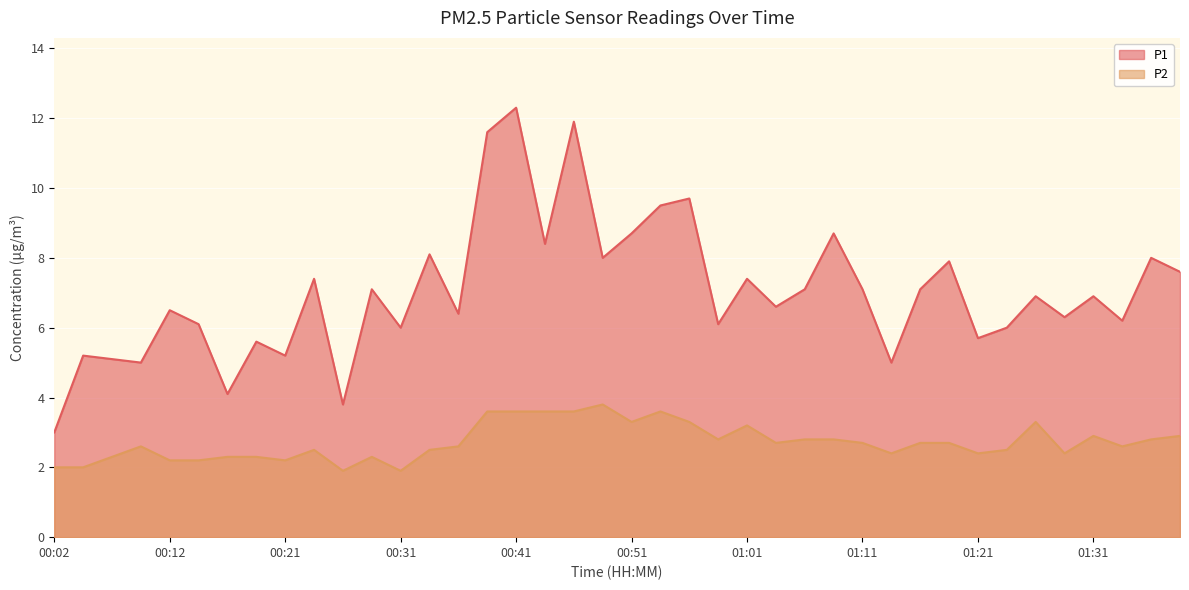

How many lines are shown in the chart?

2